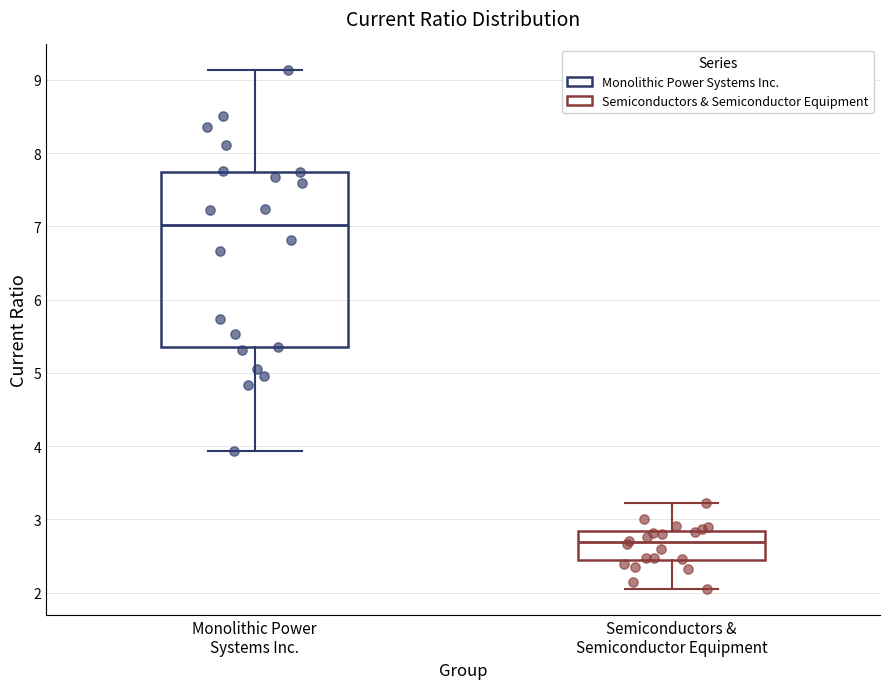

Reading left to right, read every box against the y-axis: the position of its median line, the range the box covers, and the ends of its whiskers. The values are not printed on the chart, so give them approximately, as read against the axis.

Monolithic Power Systems Inc.: median 7.0, box 5.3 to 7.7, whiskers 3.9 to 9.1
Semiconductors & Semiconductor Equipment: median 2.7, box 2.4 to 2.8, whiskers 2.1 to 3.2